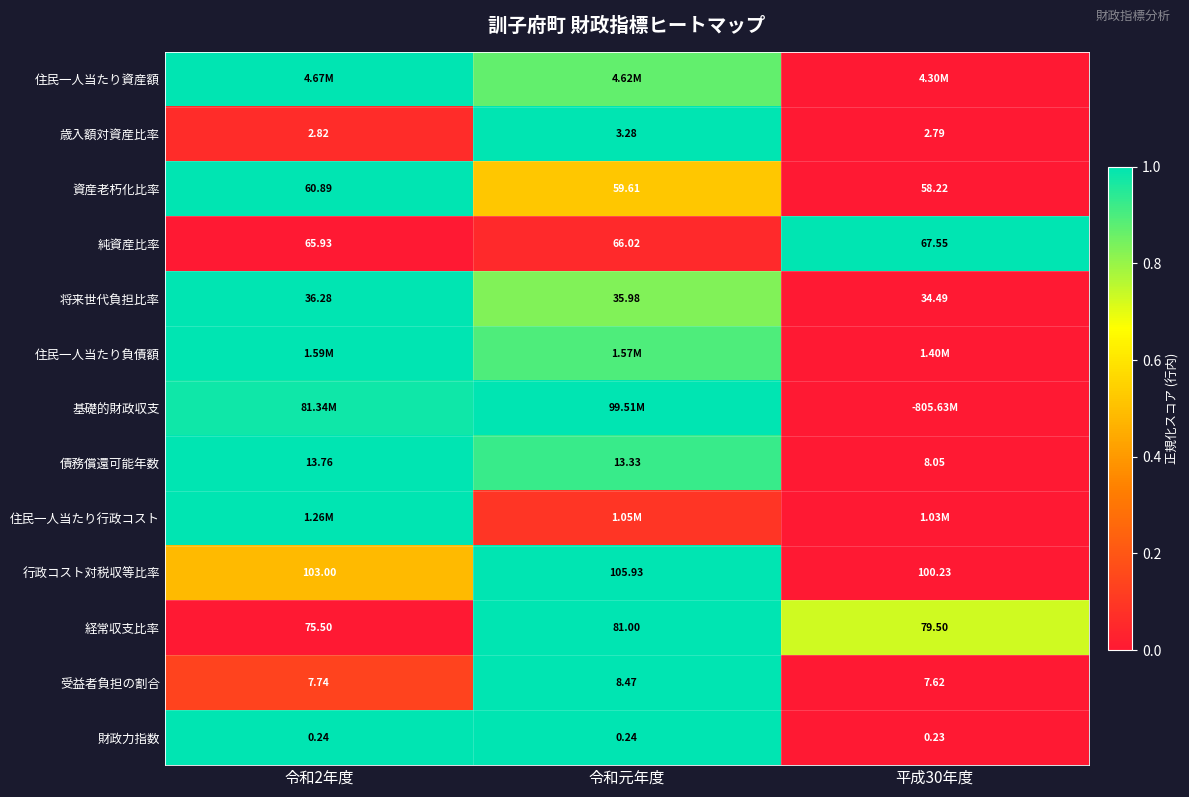

At how many categories does at least one series exceed 0?

3